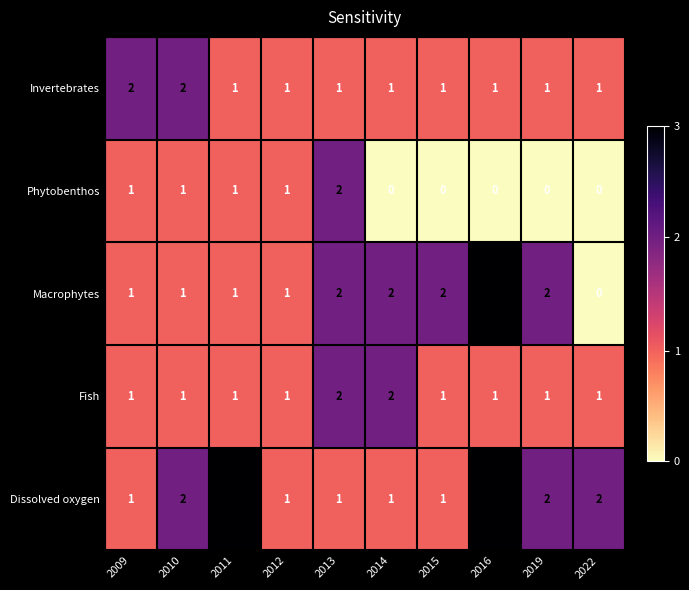

What is the total value across all series at 2010?

7